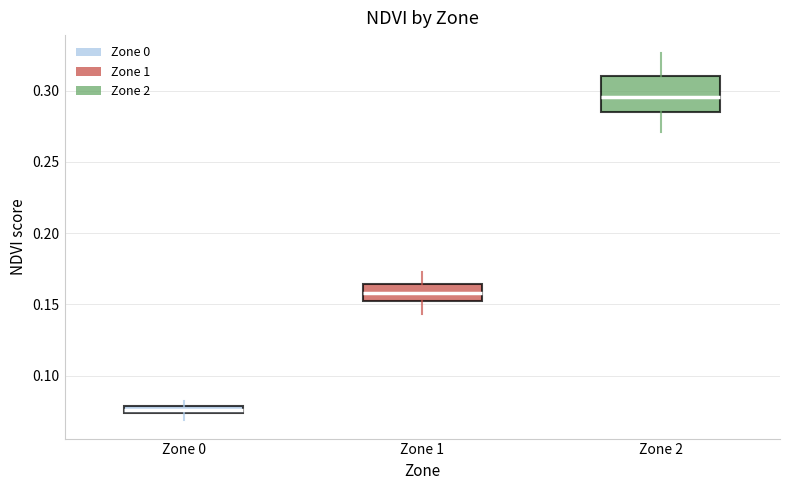

Which box's median line is the lowest?

Zone 0